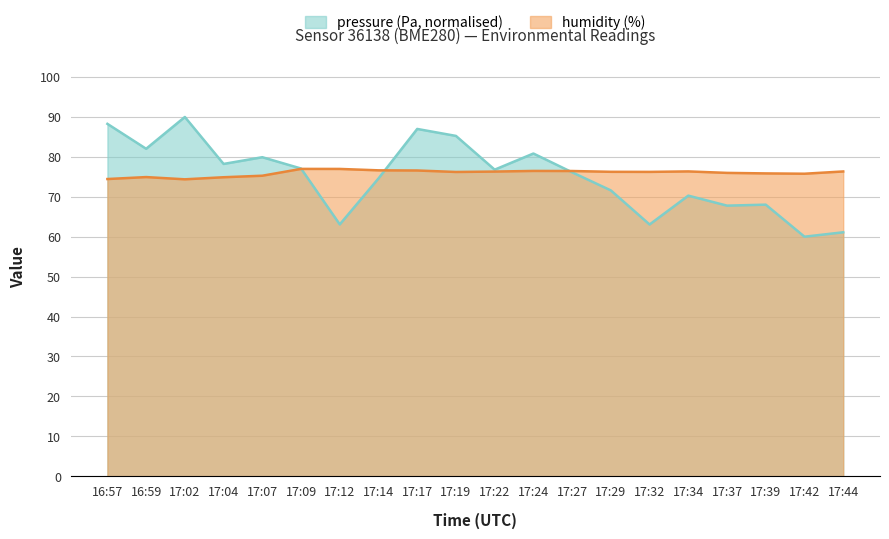

True or false: humidity has a value of 76.5 at 17:27.

True